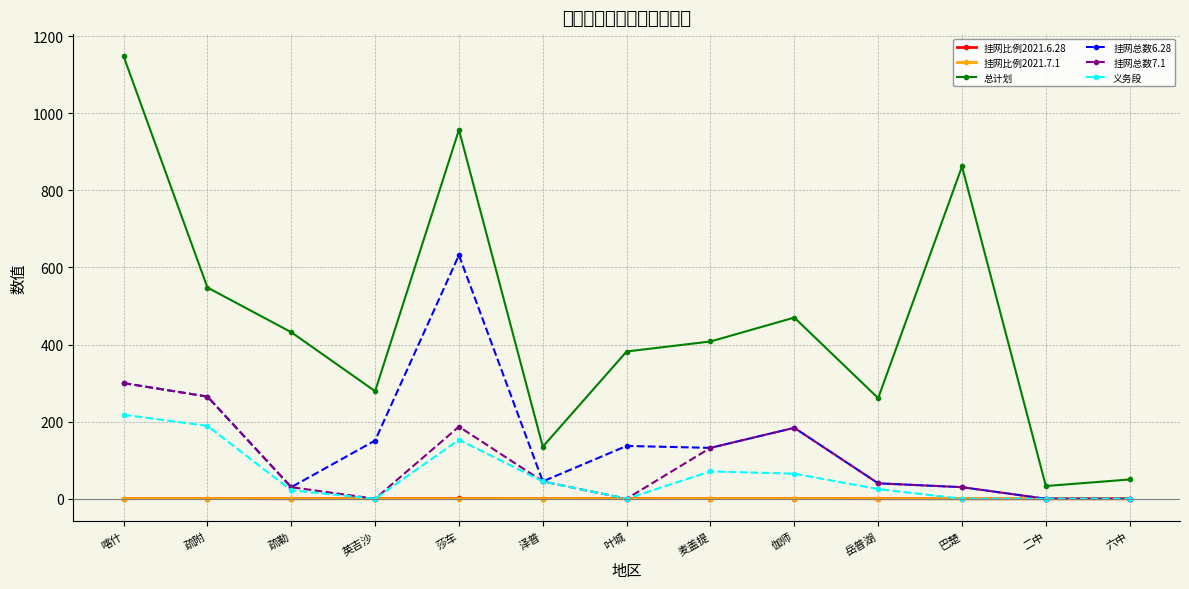

Which category has the highest value across all series?

喀什